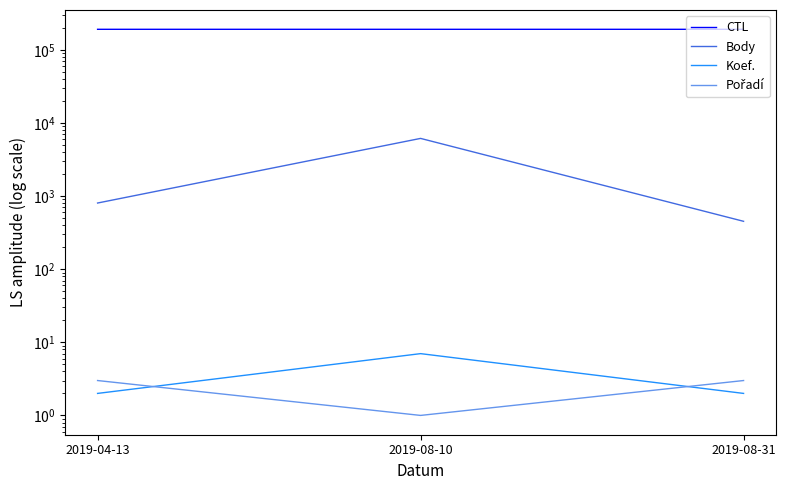

What is the minimum value shown in the chart?

1